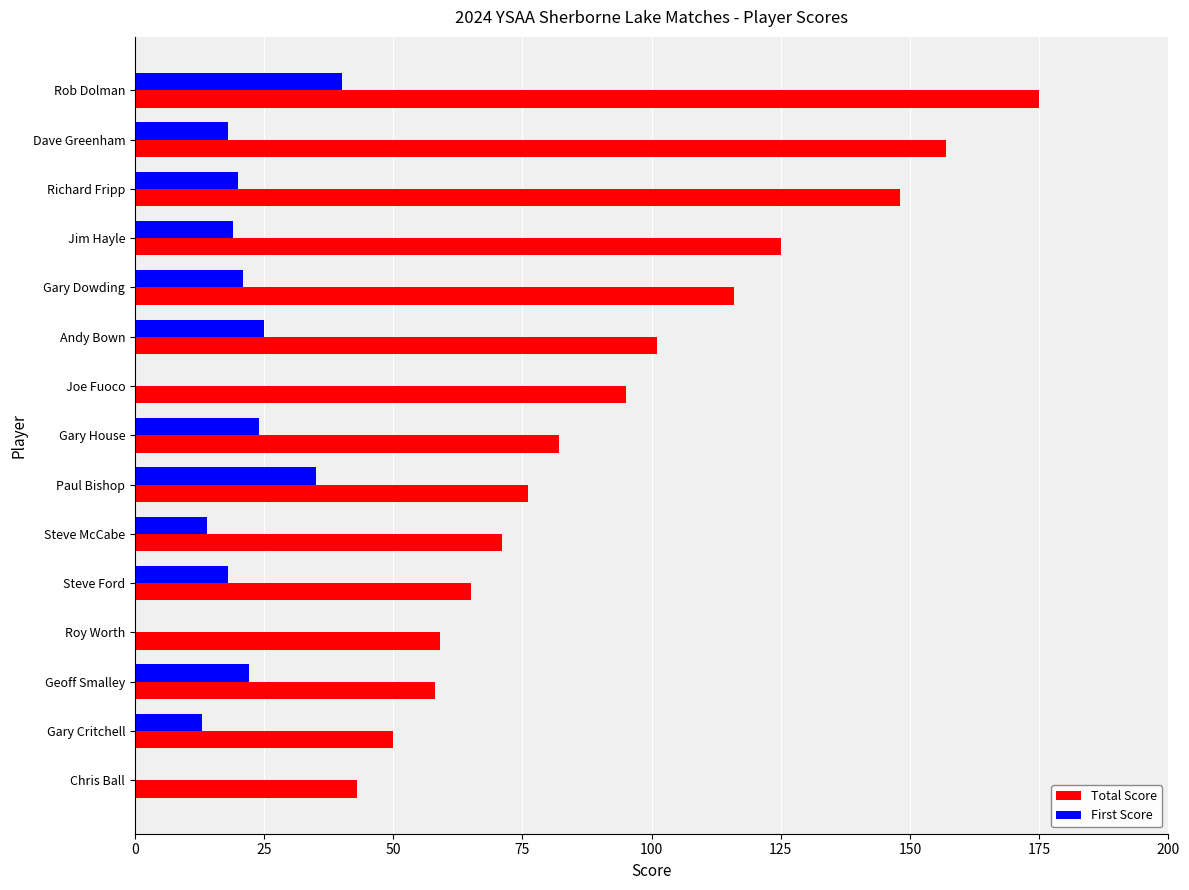

Is the value of Total Score at Joe Fuoco greater than the value of First Score at Andy Bown?

Yes